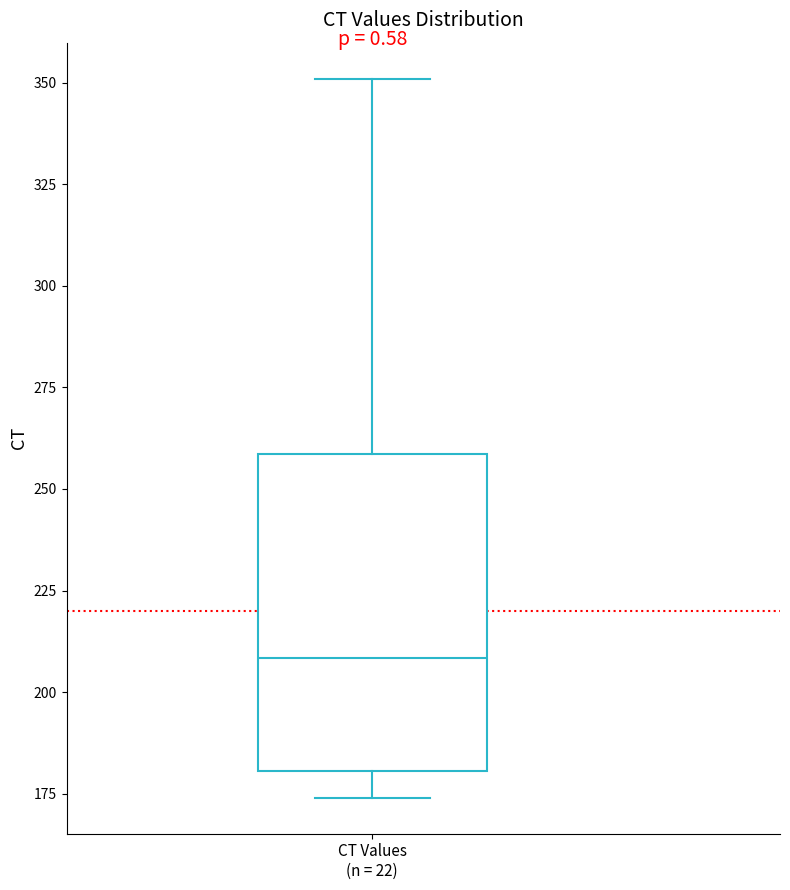

Where does the lower whisker of the box for CT Values (n = 22) end on the y-axis? The values are not printed on the chart, so give them approximately, as read against the axis.

175